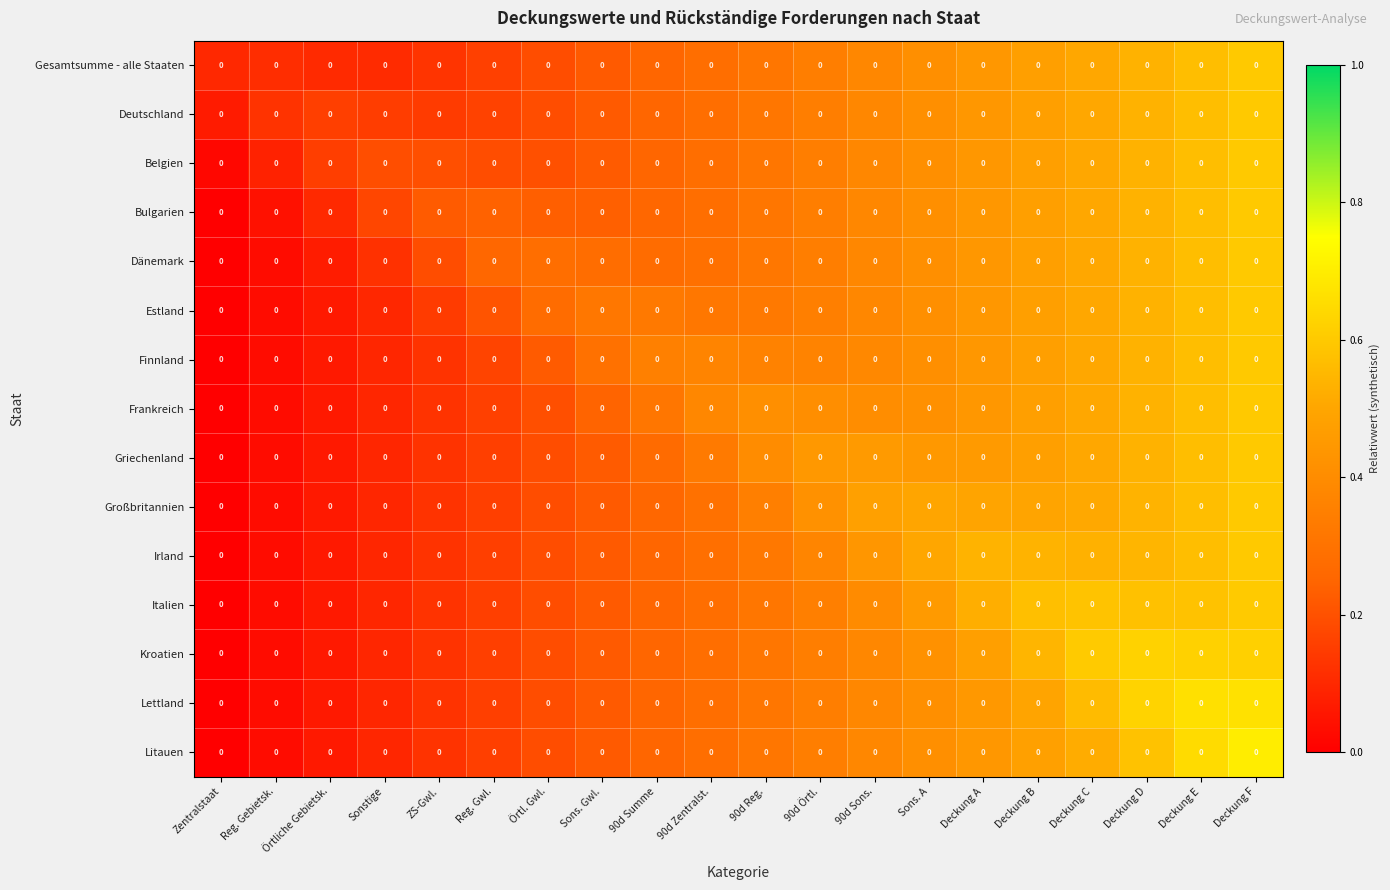

List the labels in order of Belgien value, smallest first.

Zentralstaat, Reg. Gebietsk., Örtliche Gebietsk., Reg. Gwl., Sonstige, ZS-Gwl., Örtl. Gwl., Sons. Gwl., 90d Summe, 90d Zentralst., 90d Reg., 90d Örtl., 90d Sons., Sons. A, Deckung A, Deckung B, Deckung C, Deckung D, Deckung E, Deckung F